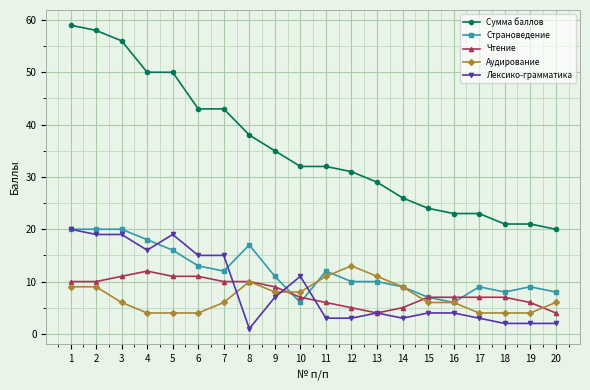

Which label corresponds to the largest value in the chart?

1